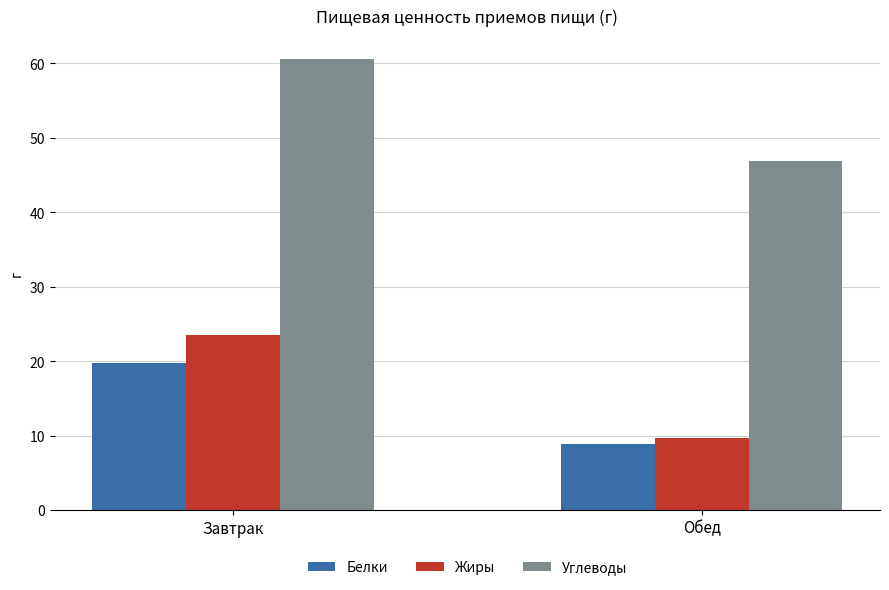

How many bars are there in total?

6